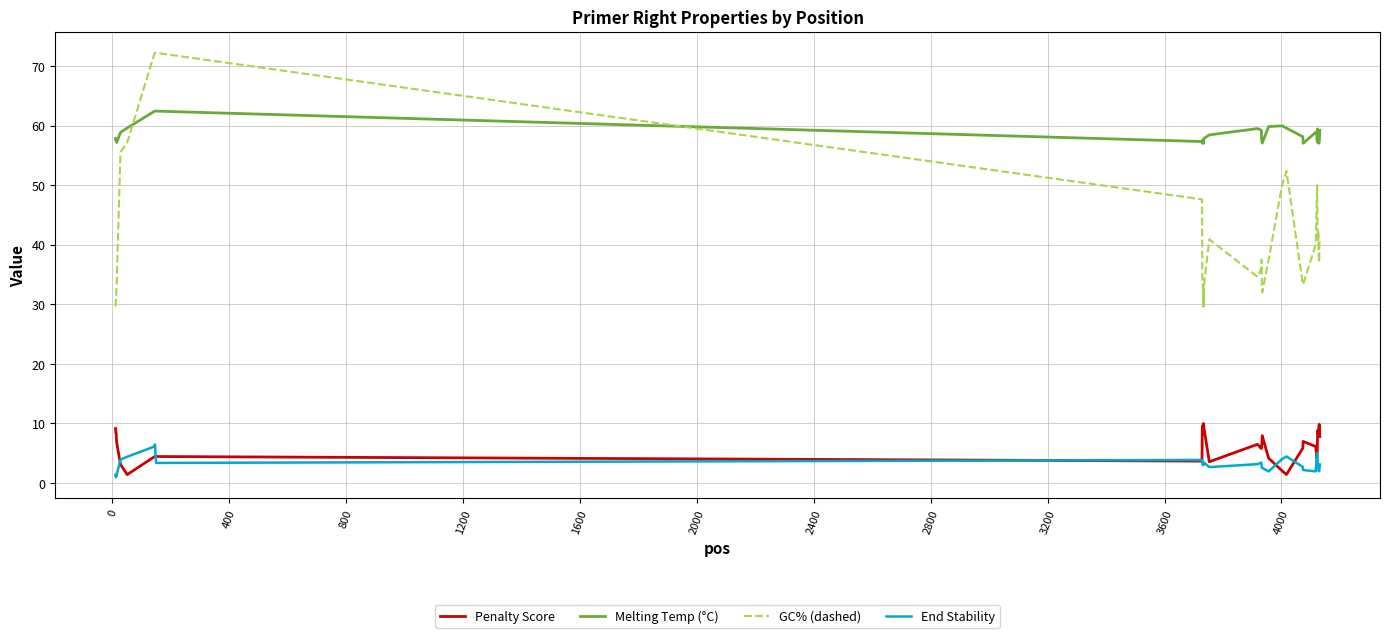

True or false: GC% (dashed) and End Stability cross at least once.

False